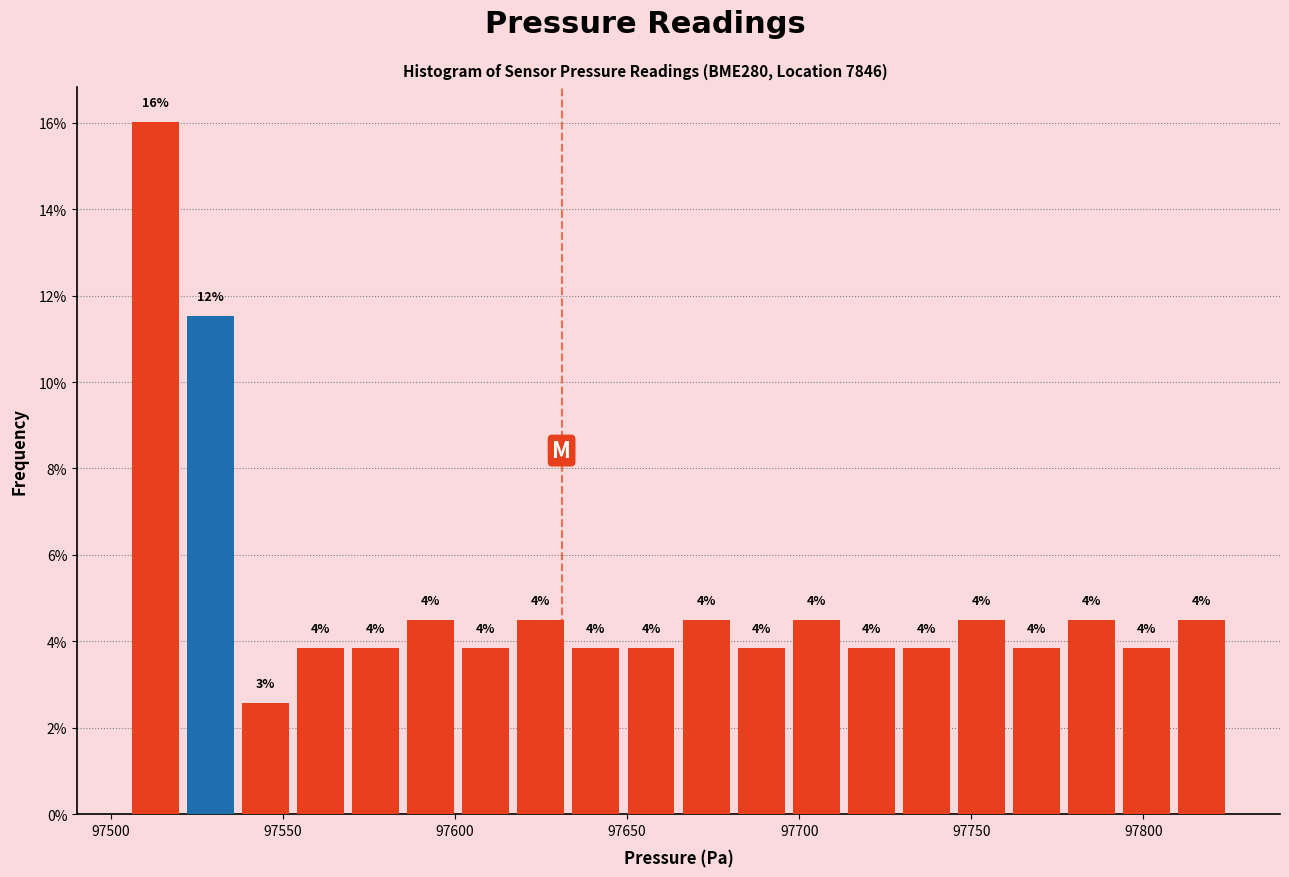

Read against the x-axis, roughly where is the centre of the tallest bar?

97515